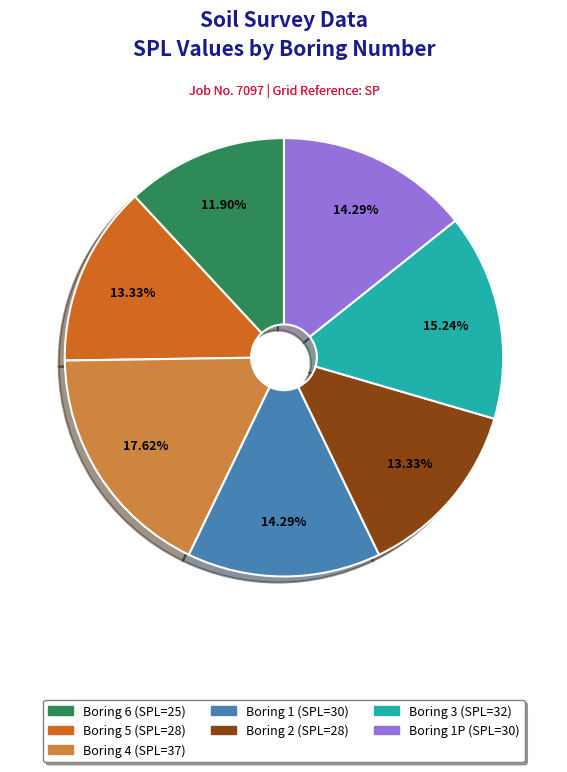

Does any single category account for the majority?

No